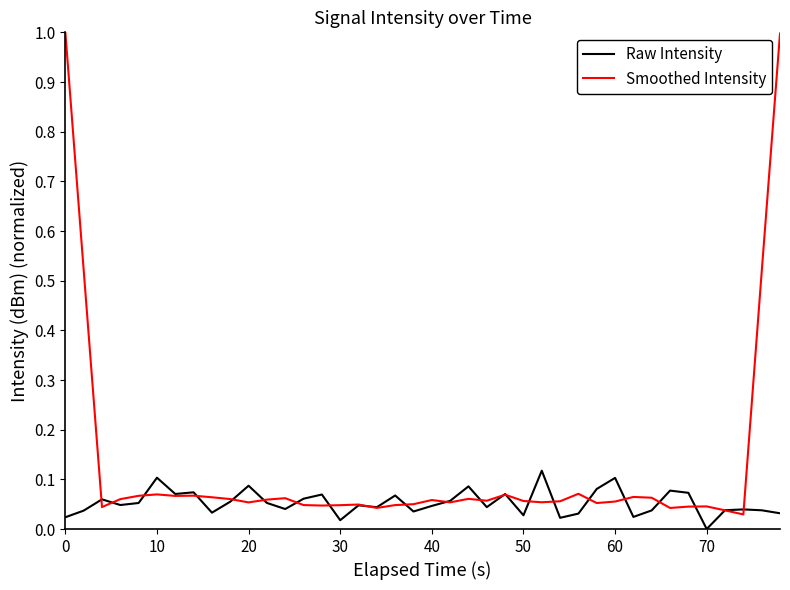

List the series in order of their peak value, highest first.

Smoothed Intensity, Raw Intensity